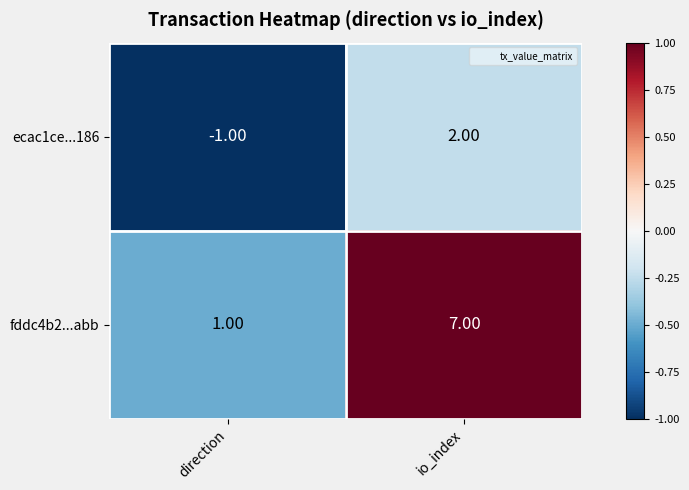

List the series in order of their overall mean, lowest first.

ecac1ce...186, fddc4b2...abb